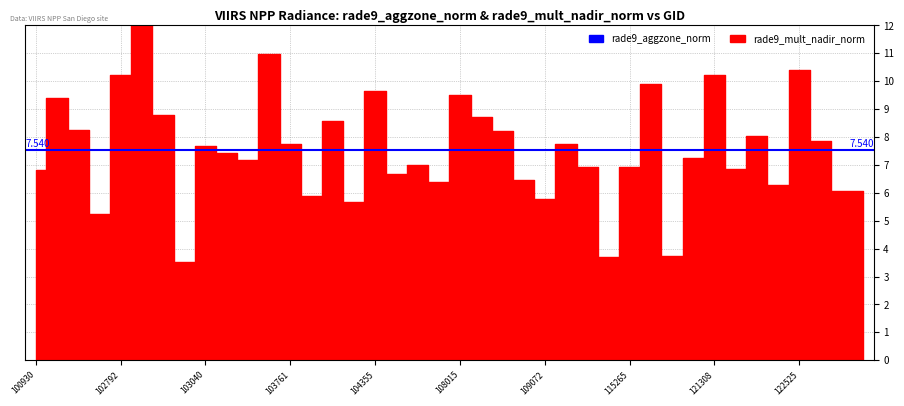

Is this an area chart (filled region under the line)?

No